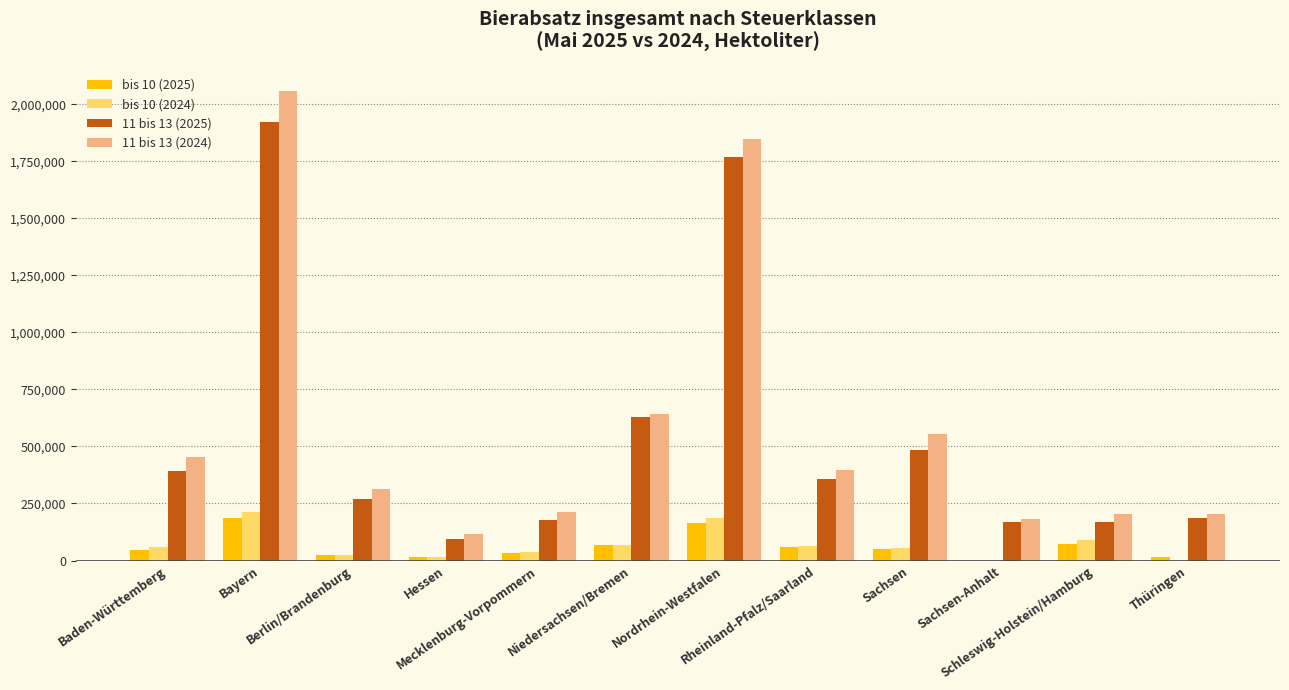

What is the greatest value displayed?

2057753.4